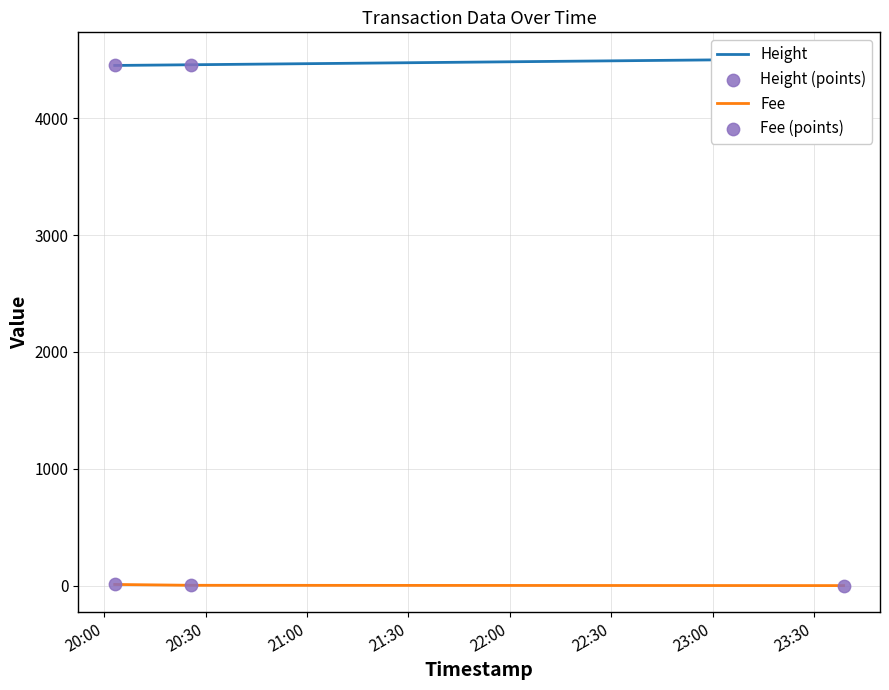

Which series has the largest total across all categories?

Height